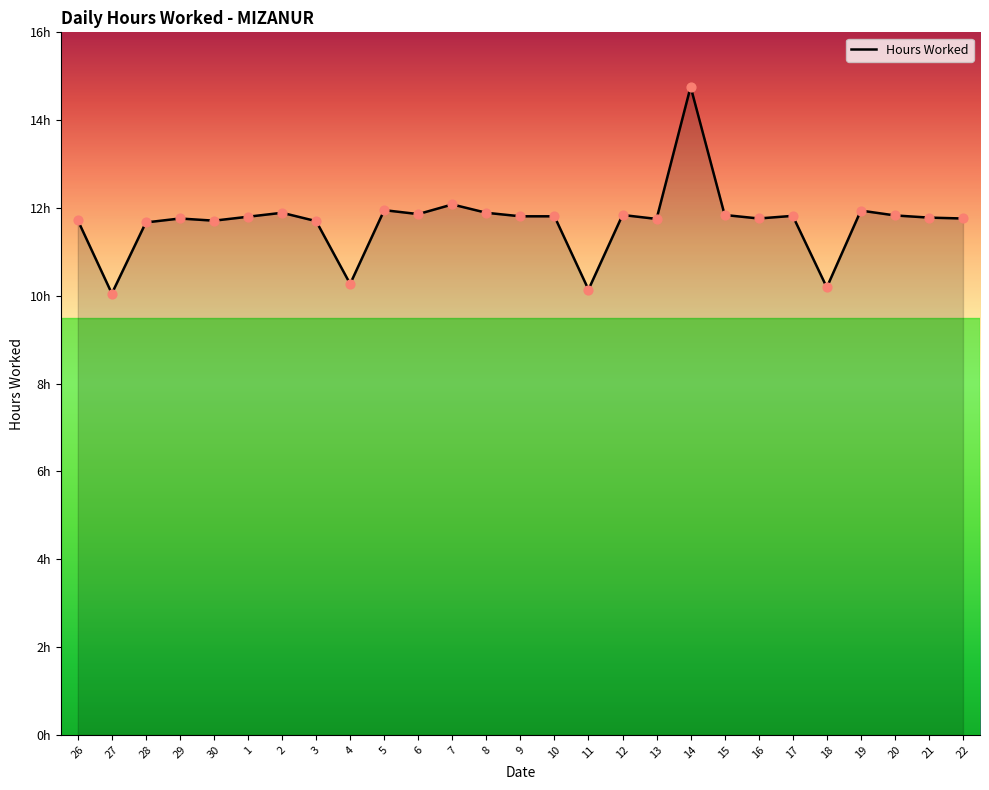

Which has a higher value, 20 or 7?

7